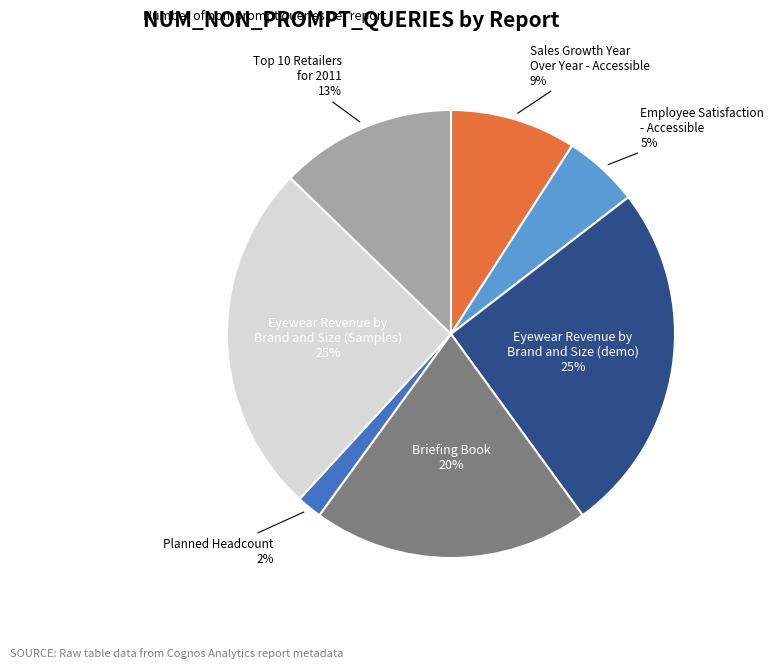

How many slices are in this pie chart?

7